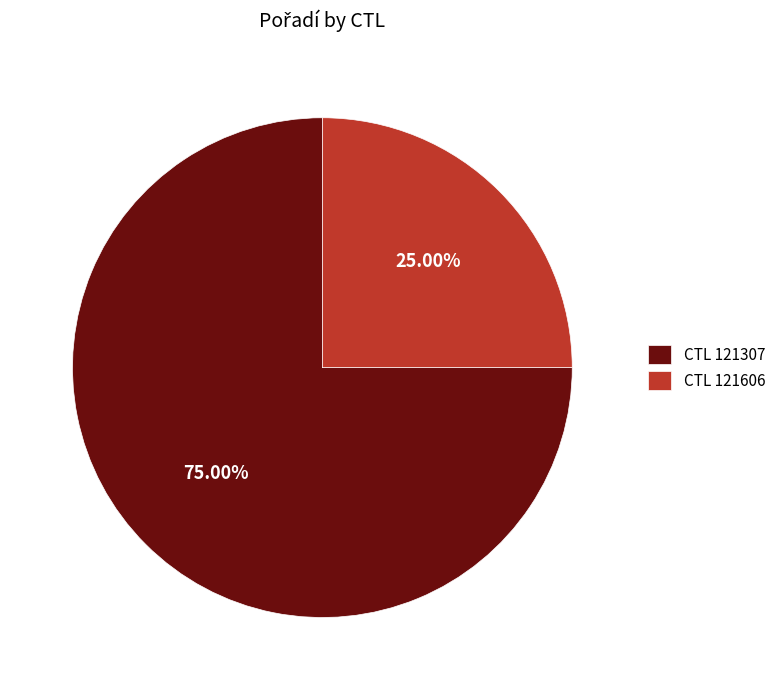

Which slice is the largest?

CTL 121307